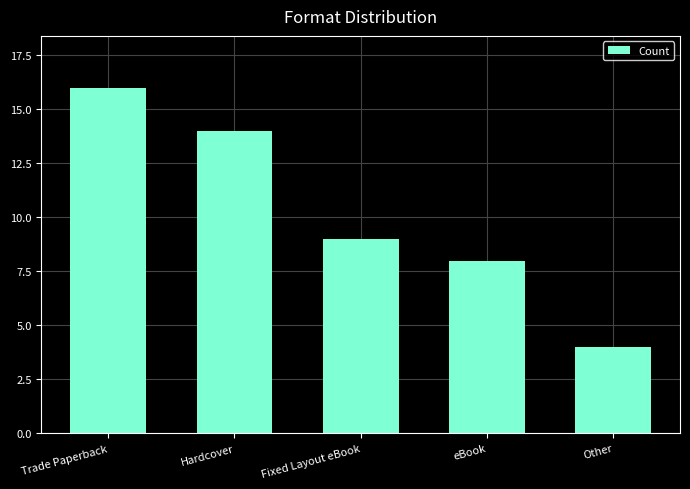

Is it true that the value at Fixed Layout eBook is 4?

False